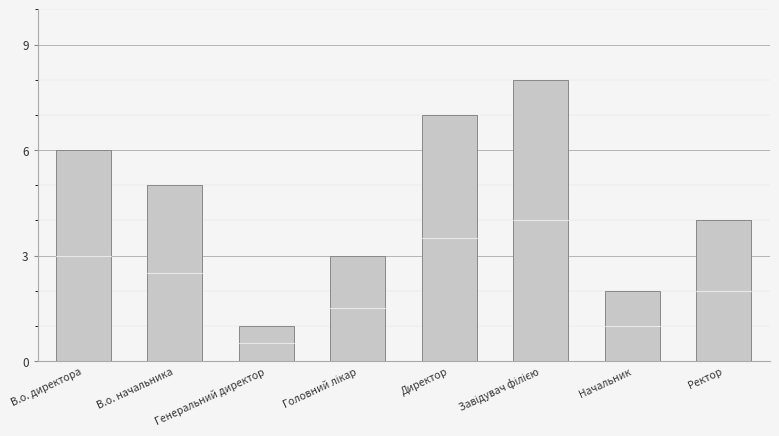

What is the difference between the maximum and minimum values?

7